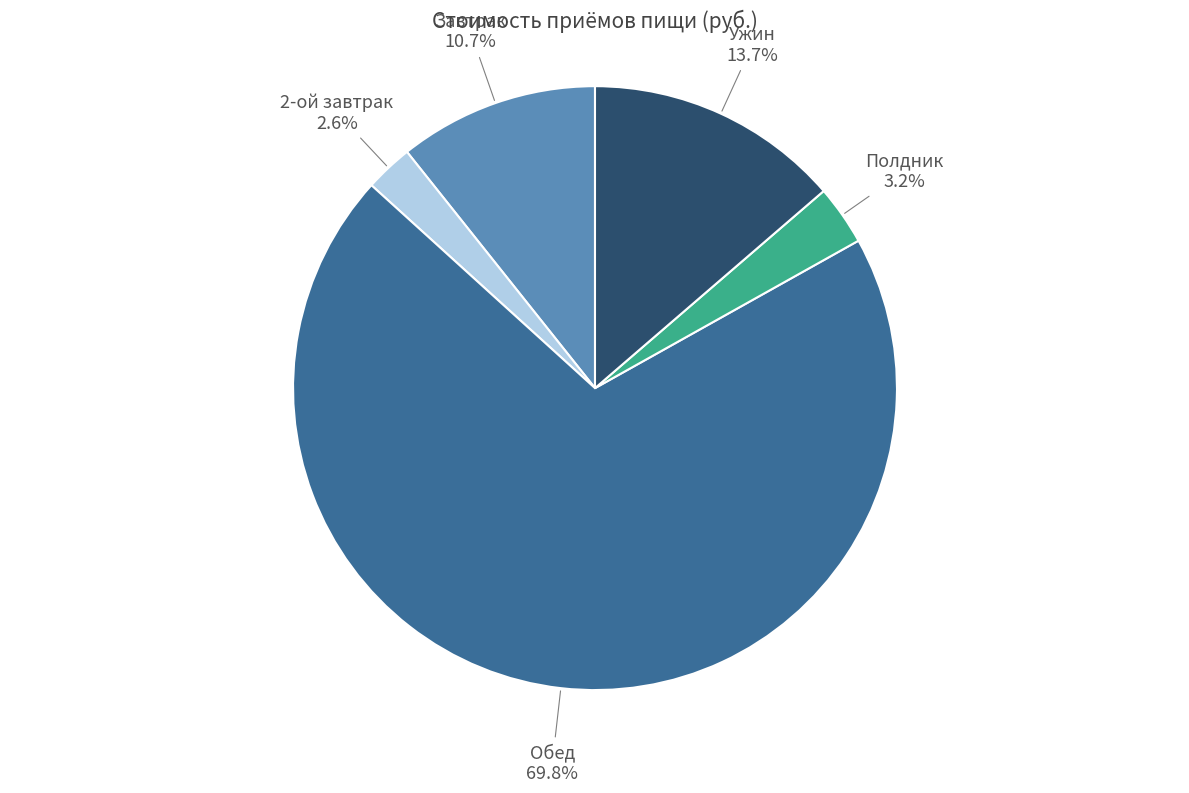

Is there any slice that represents more than half of the pie?

Yes